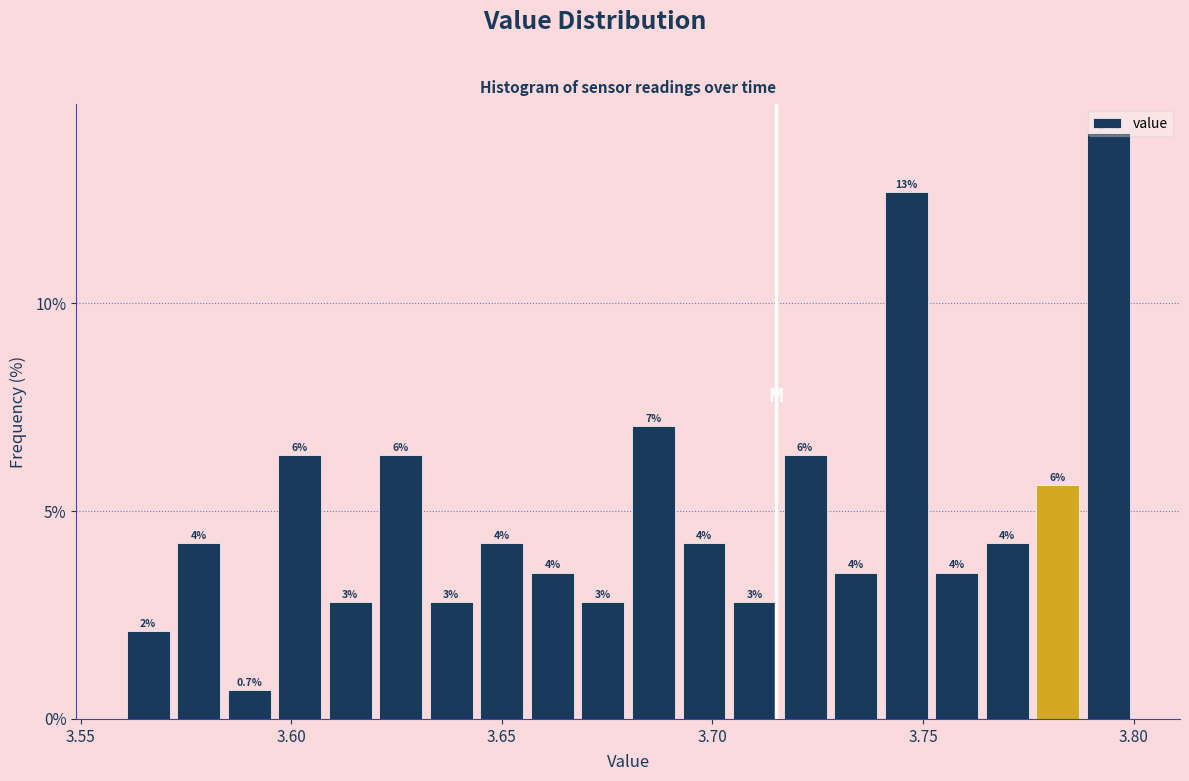

Read against the x-axis, roughly where is the centre of the tallest bar?

3.795